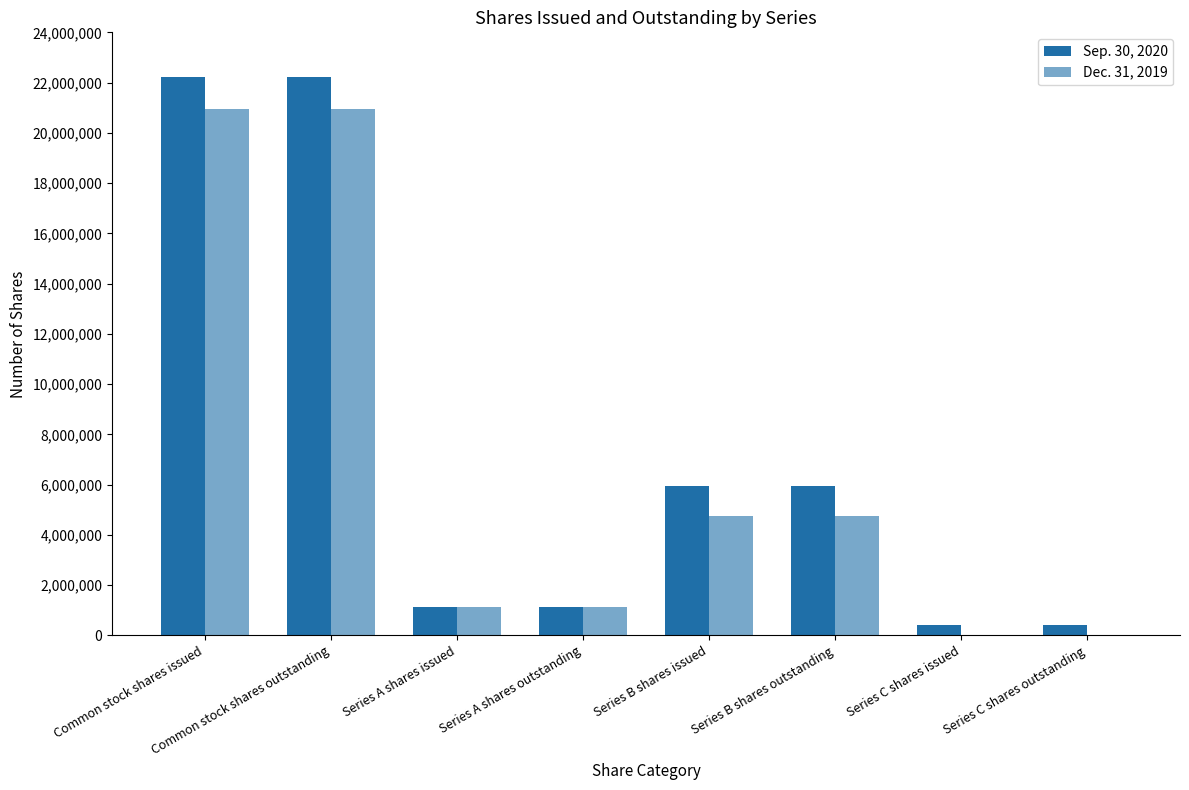

What is the spread (max minus min) of values at Series C shares issued?

420230